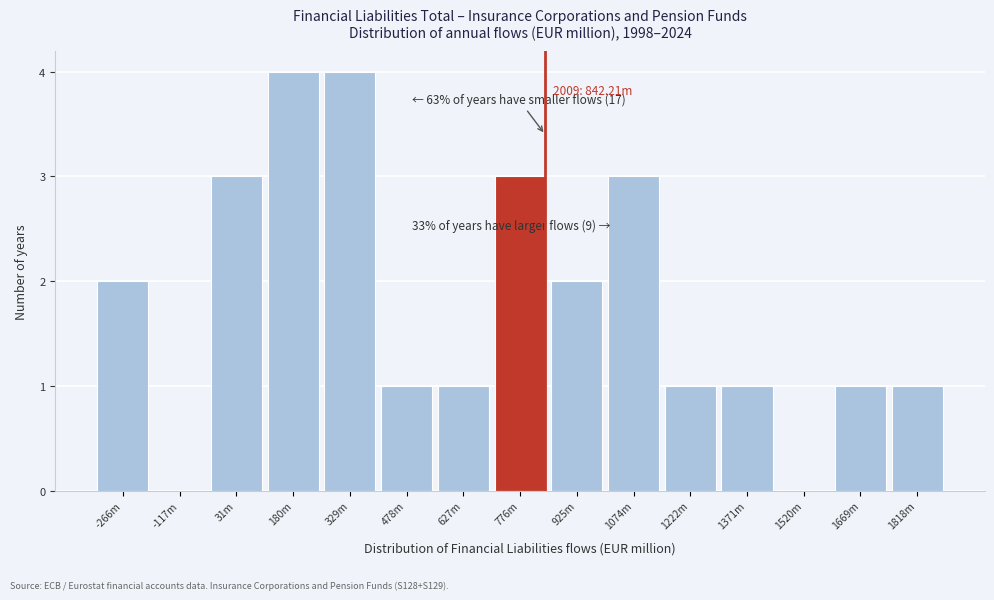

Reading left to right, transcribe all the data shown in this chart.

-266m=2	-117m=0	31m=3	180m=4	329m=4	478m=1	627m=1	776m=3	925m=2	1074m=3	1222m=1	1371m=1	1520m=0	1669m=1	1818m=1